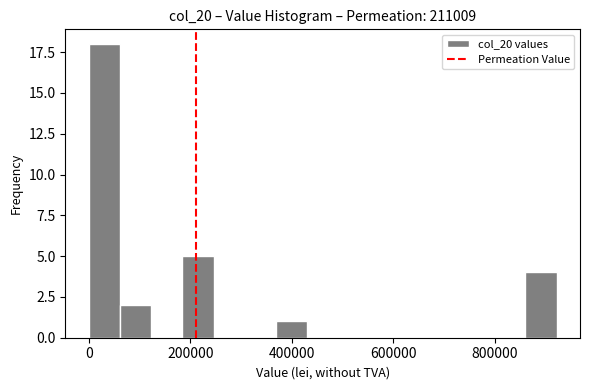

Read against the x-axis, roughly where is the centre of the tallest bar?

40000